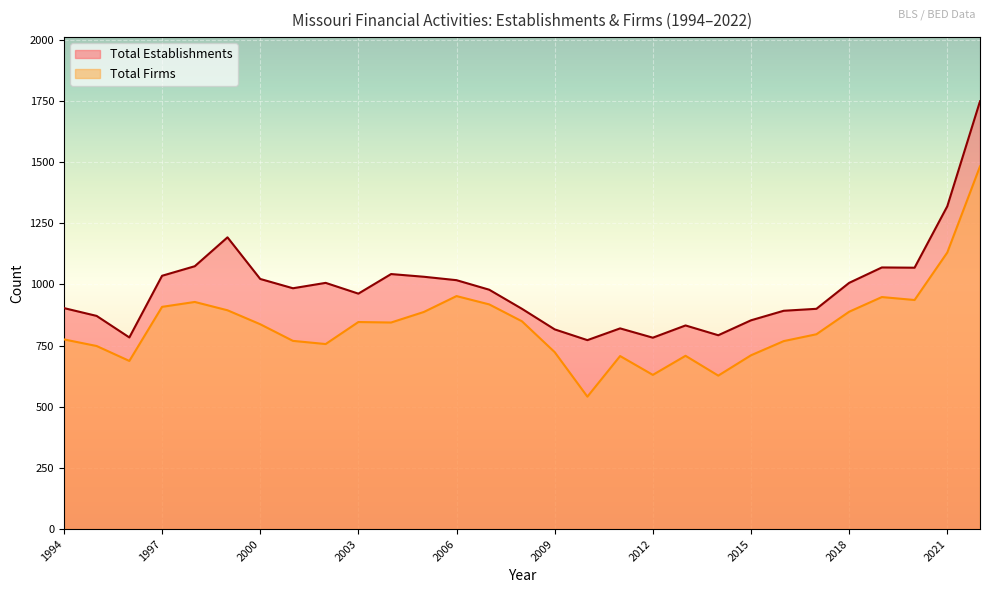

Which label corresponds to the smallest value in the chart?

2010